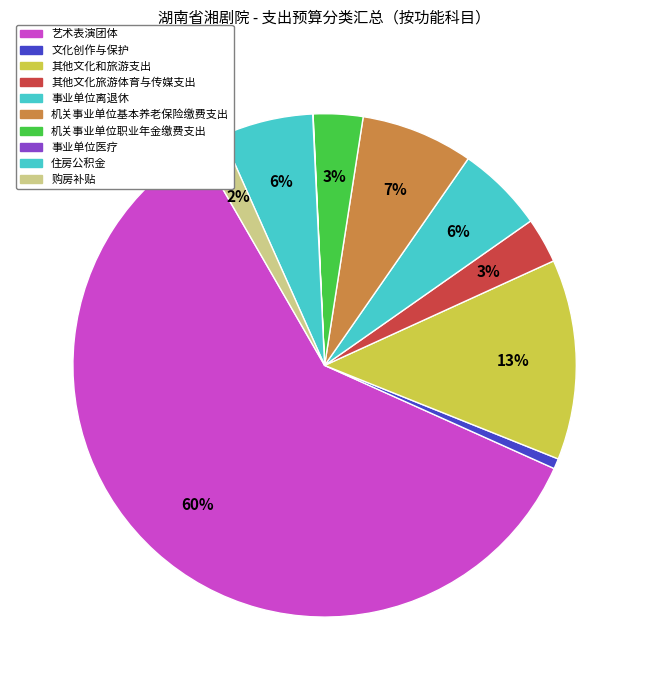

The 其他文化旅游体育与传媒支出 slice represents 3% of the pie. True or false?

True